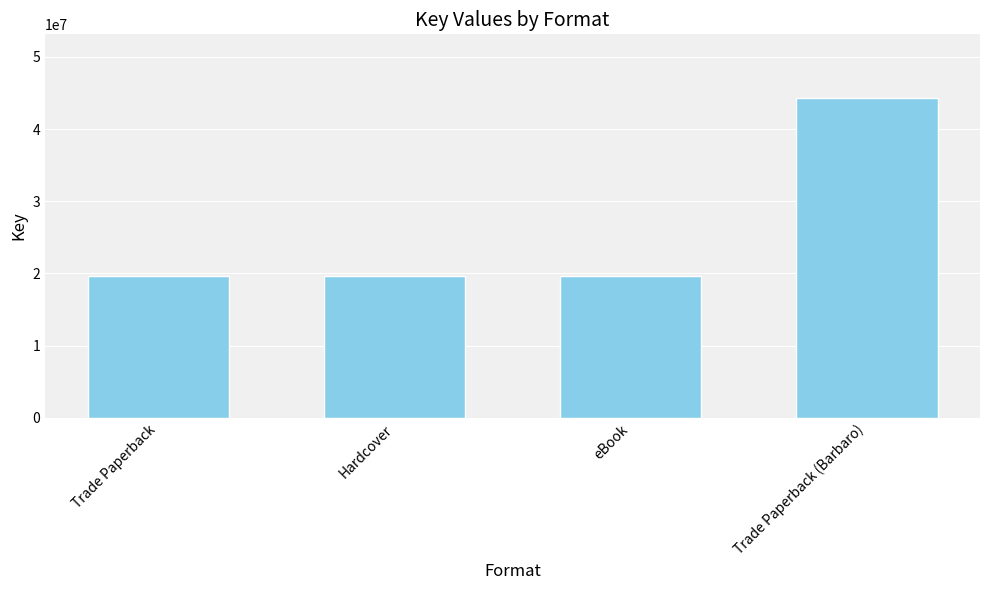

Reading left to right, transcribe all the data shown in this chart.

Trade Paperback=19626324	Hardcover=19626324	eBook=19626324	Trade Paperback (Barbaro)=44261506